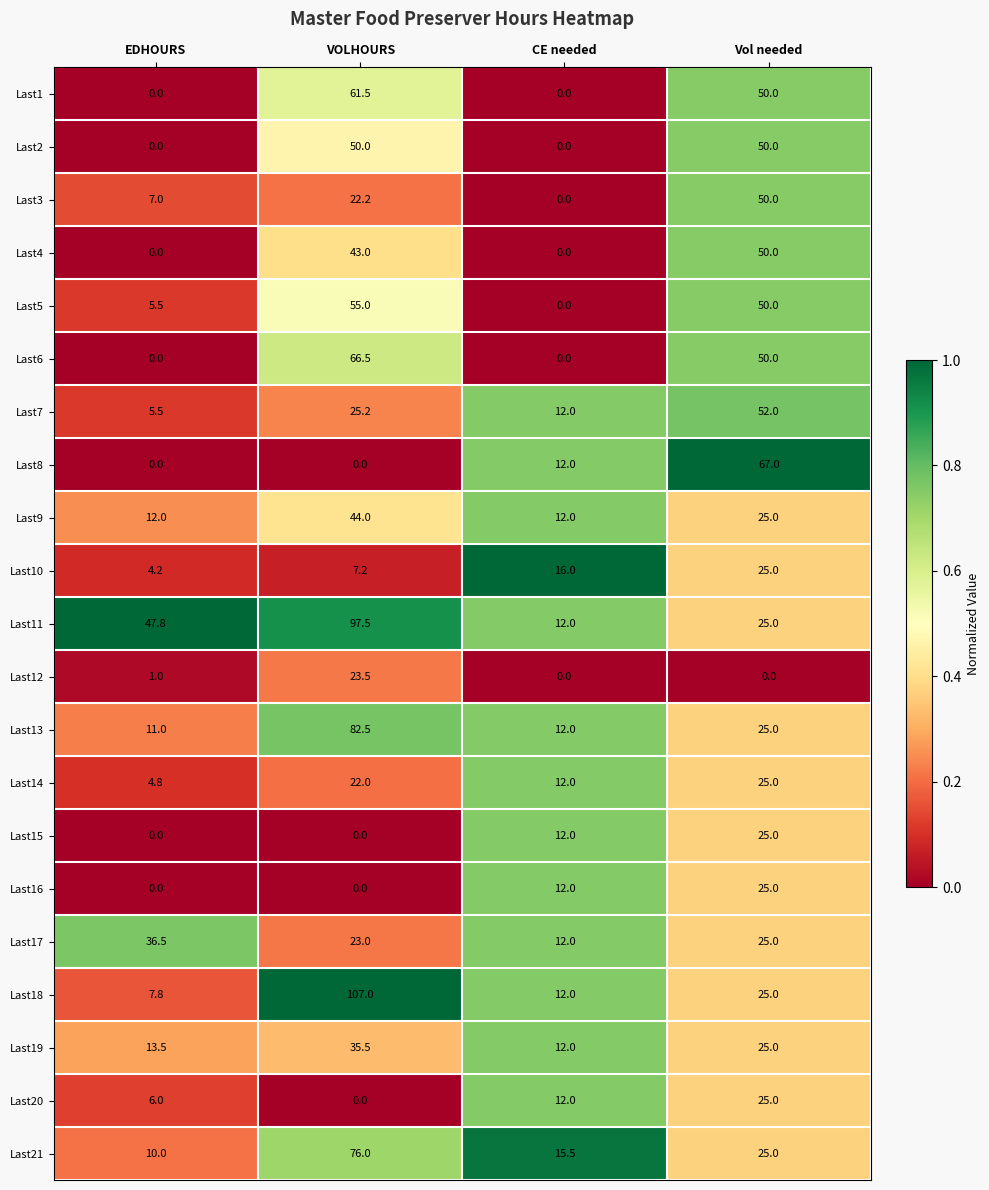

Which category has the highest value in the Last17 series?

EDHOURS